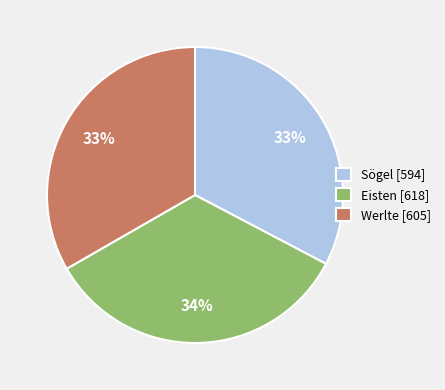

Is there a majority slice in this chart?

No